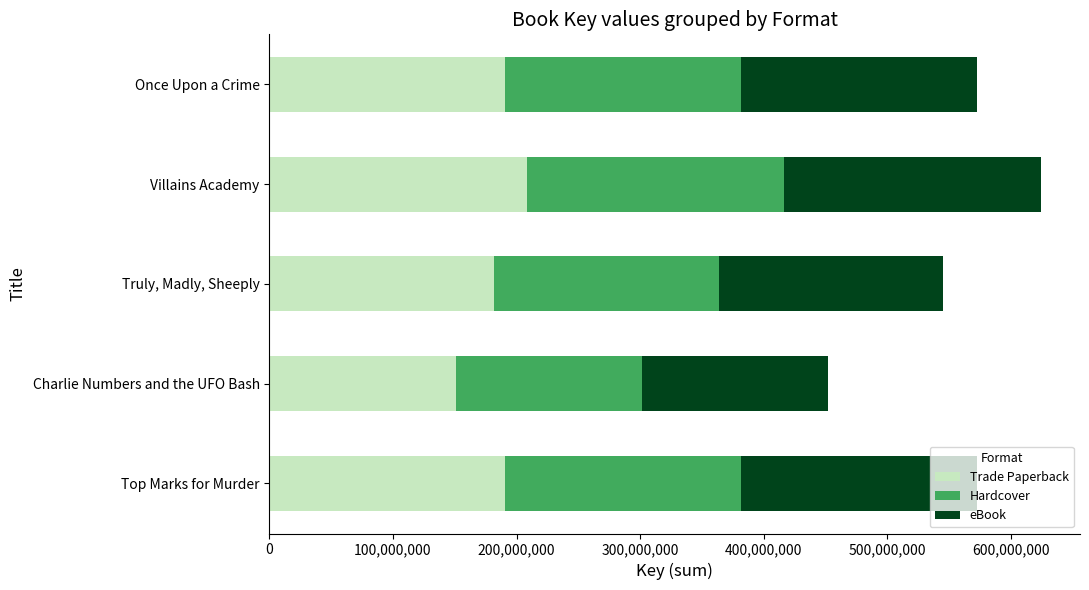

At which category is the sum across all series the highest?

Villains Academy